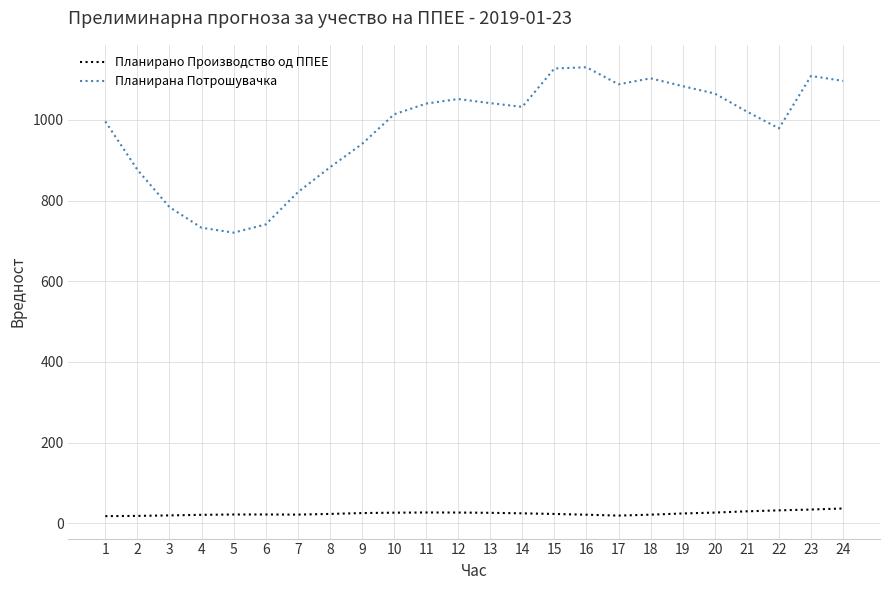

Between 1 and 4, which series saw the biggest shift?

Планирана Потрошувачка